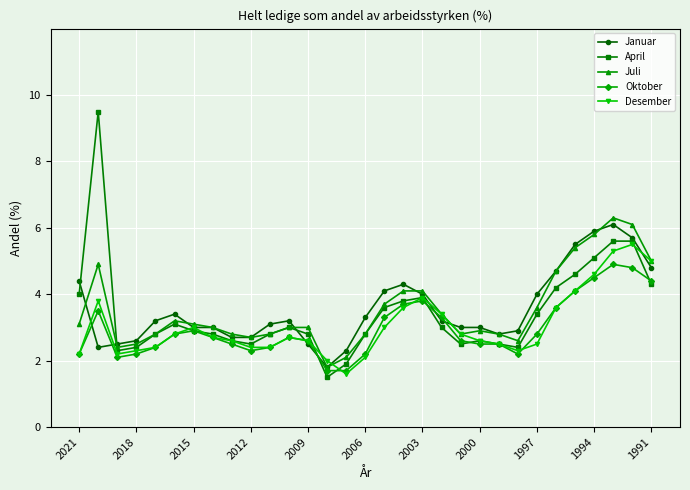

What is the value of the April point at the 1st from the left?

4.0